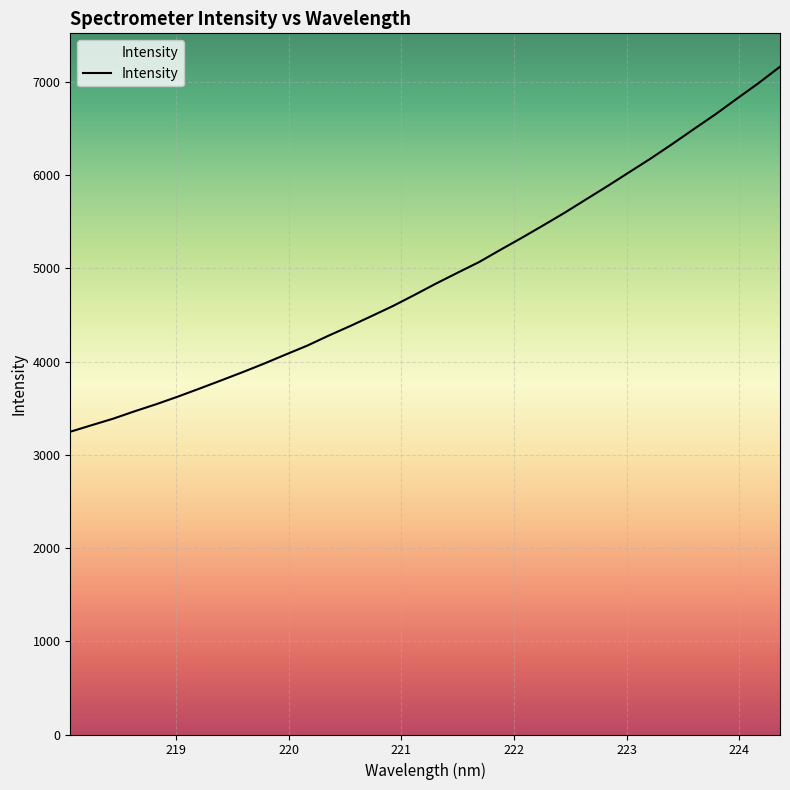

True or false: there are more than 0 points higher than both neighbors.

False